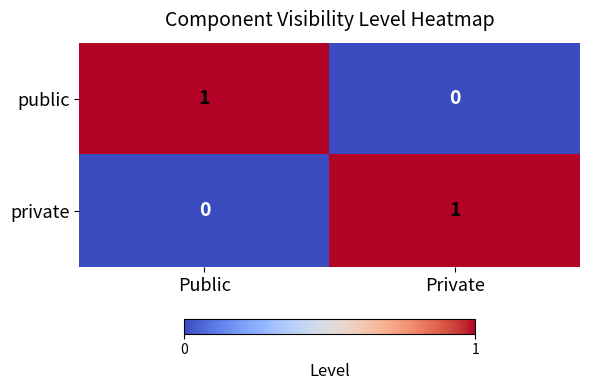

Is the value of private at Private greater than the value of public at Private?

Yes